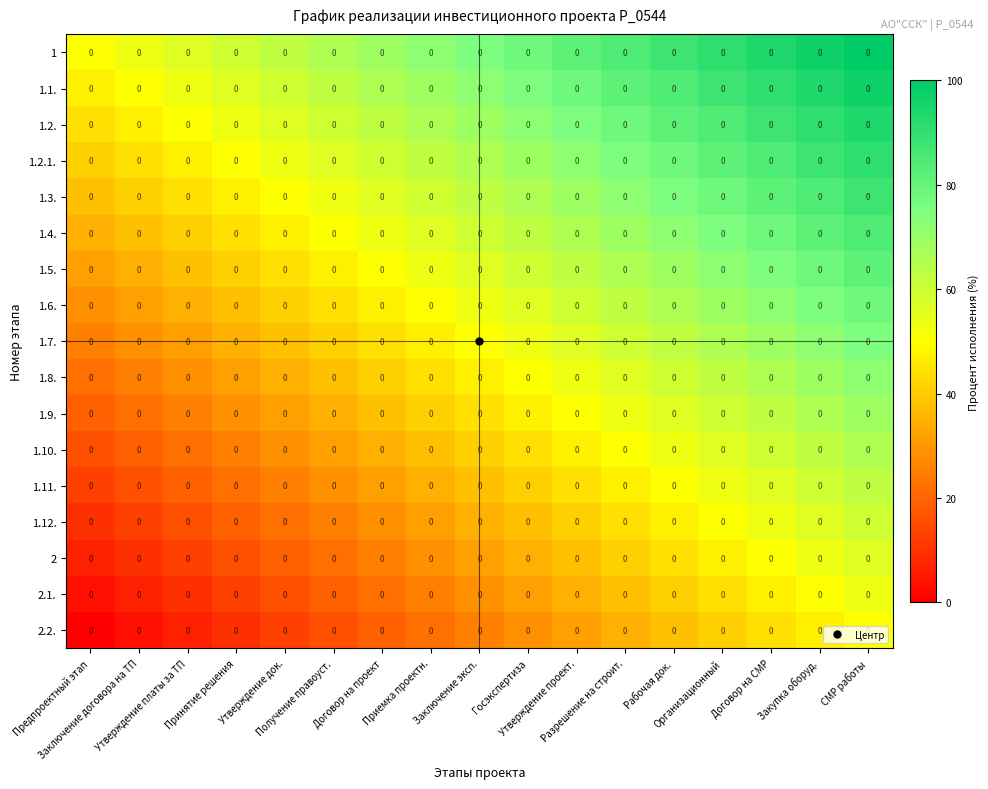

True or false: 1.10. has a value of 69.1 at Утверждение проект..

False